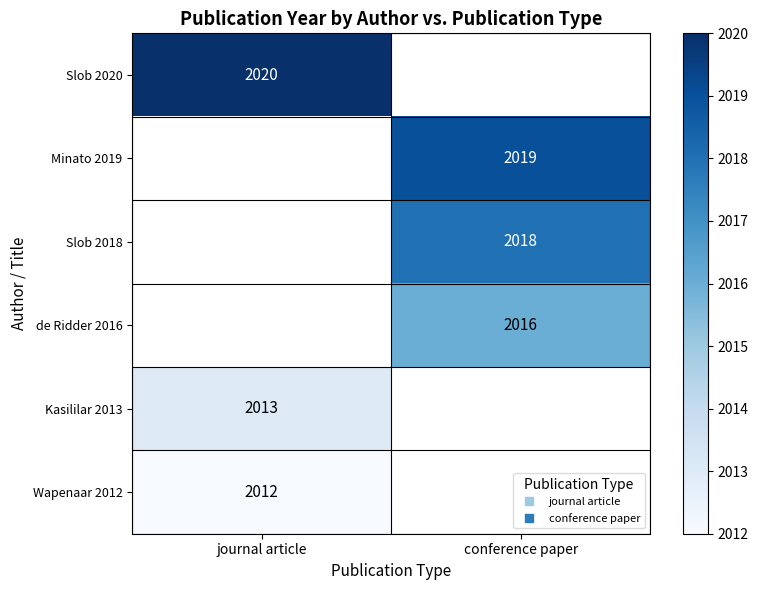

Which has a higher value, conference paper or journal article?

journal article